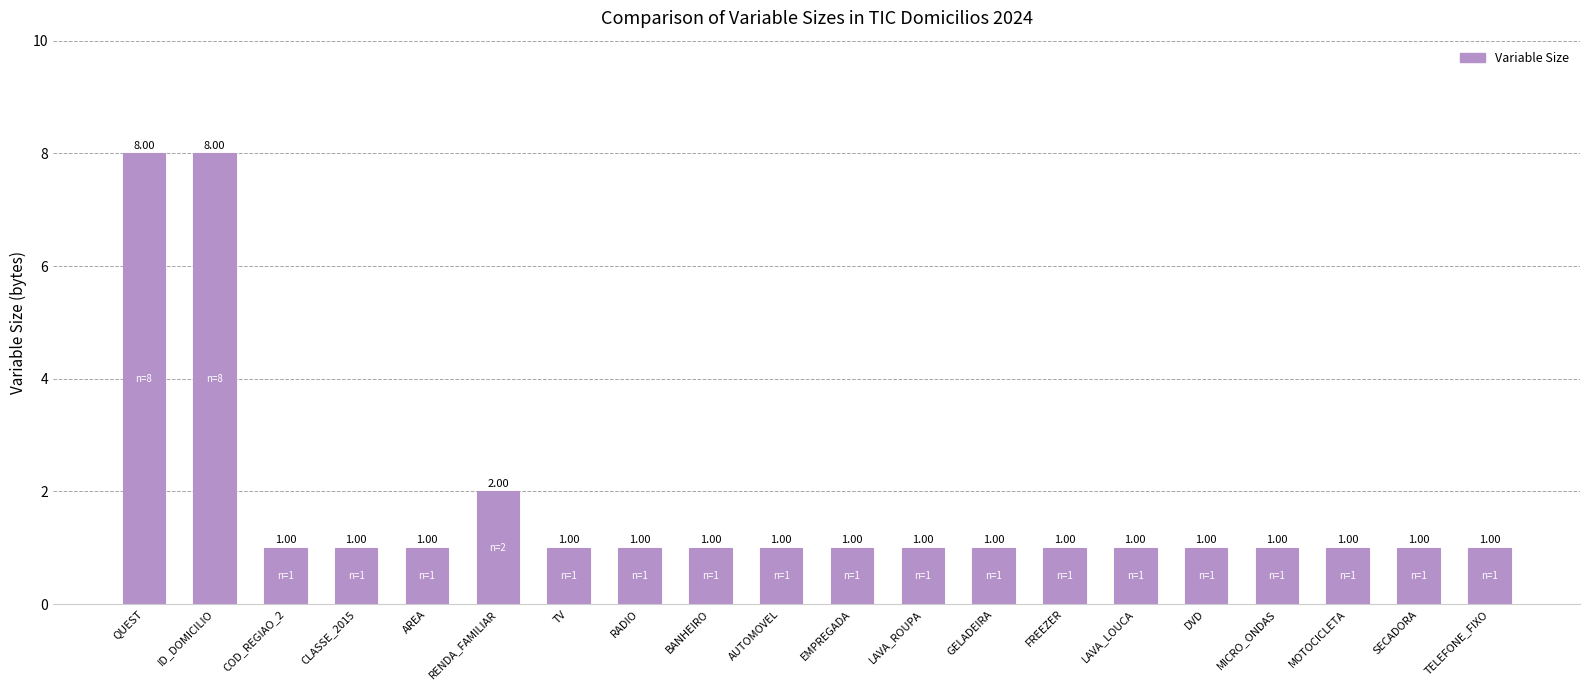

Approximately how many times larger is the value at GELADEIRA compared to AUTOMOVEL?

1.0